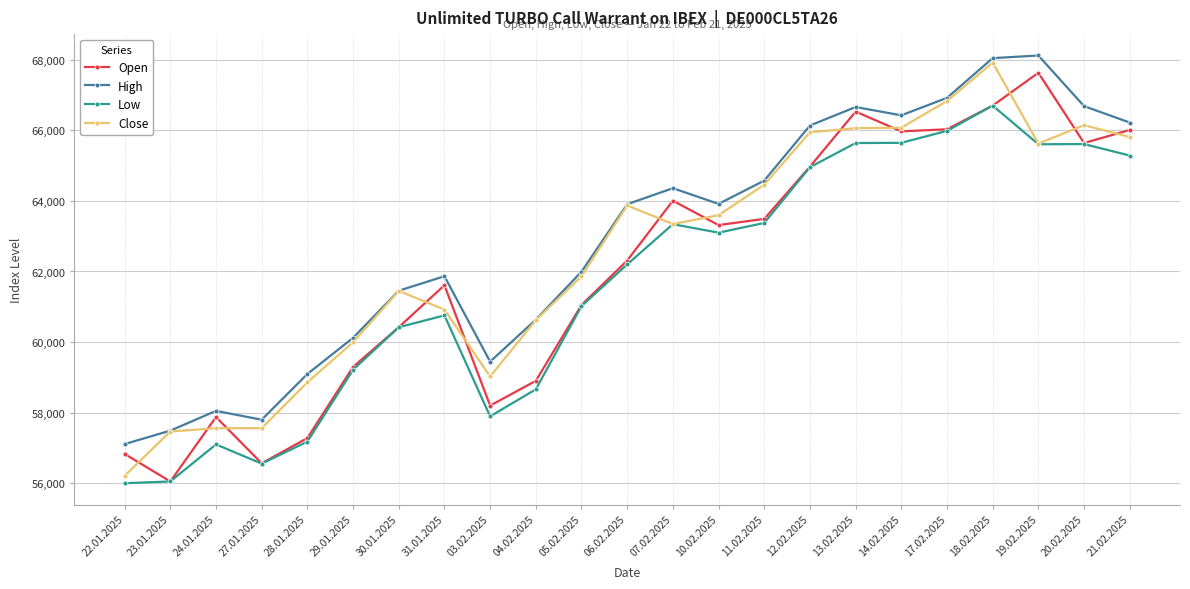

How many lines are shown in the chart?

4